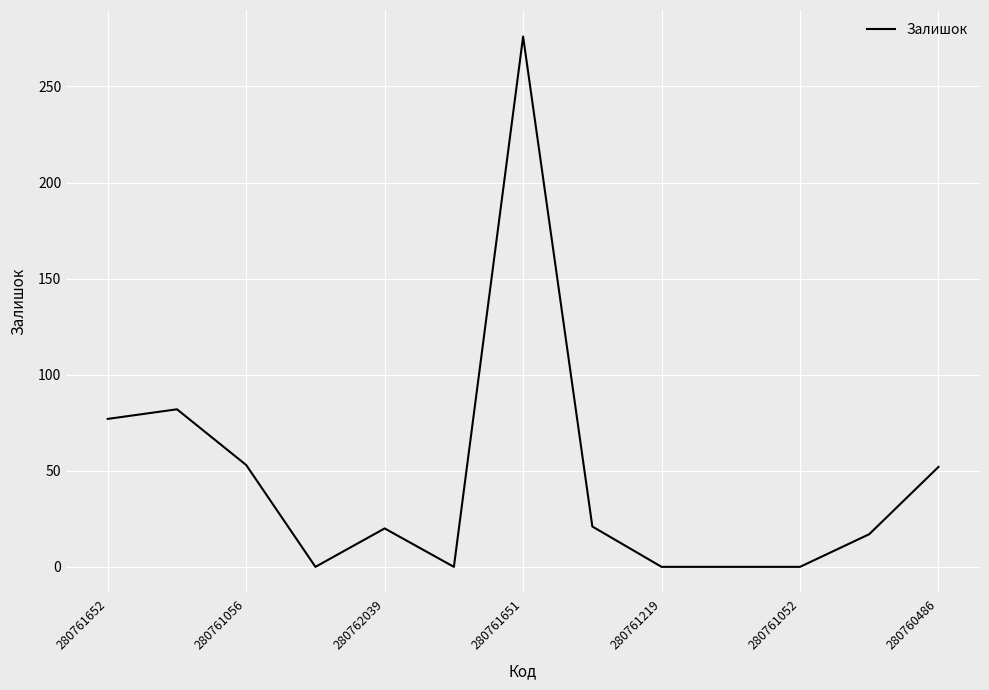

What is the change in value from 280761056 to 280762039?

-33